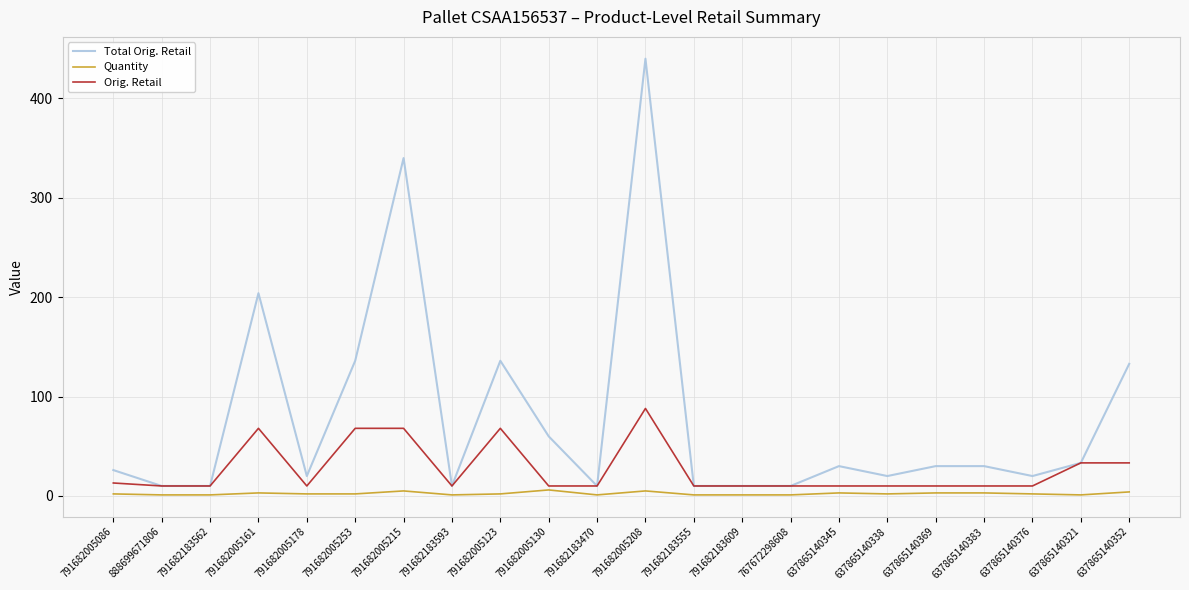

The Orig. Retail series shows 10.0 at 767672298608. True or false?

True